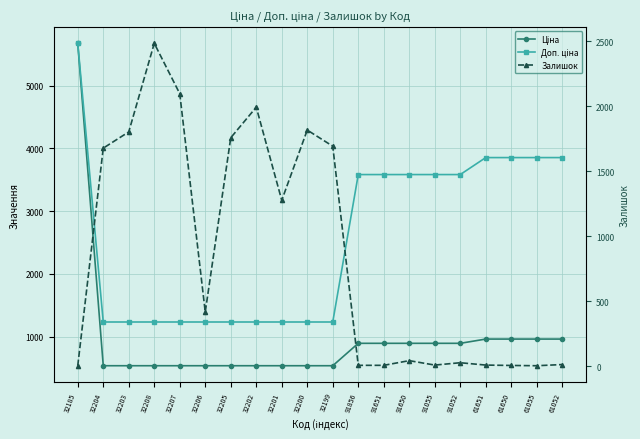

Between 32206 and 61052, which series saw the biggest shift?

Доп. ціна